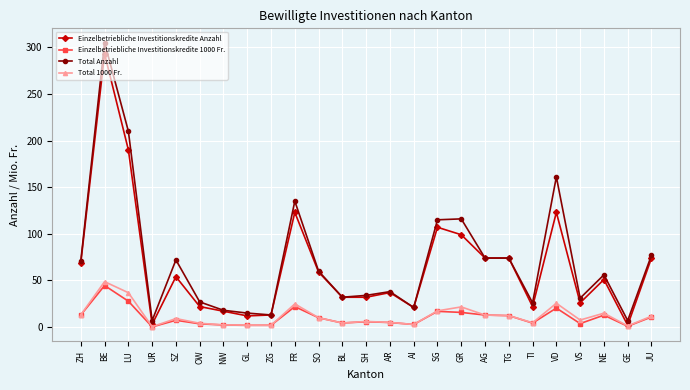

What is the difference between the maximum and minimum values in the Einzelbetriebliche Investitionskredite 1000 Fr. series?

44.3